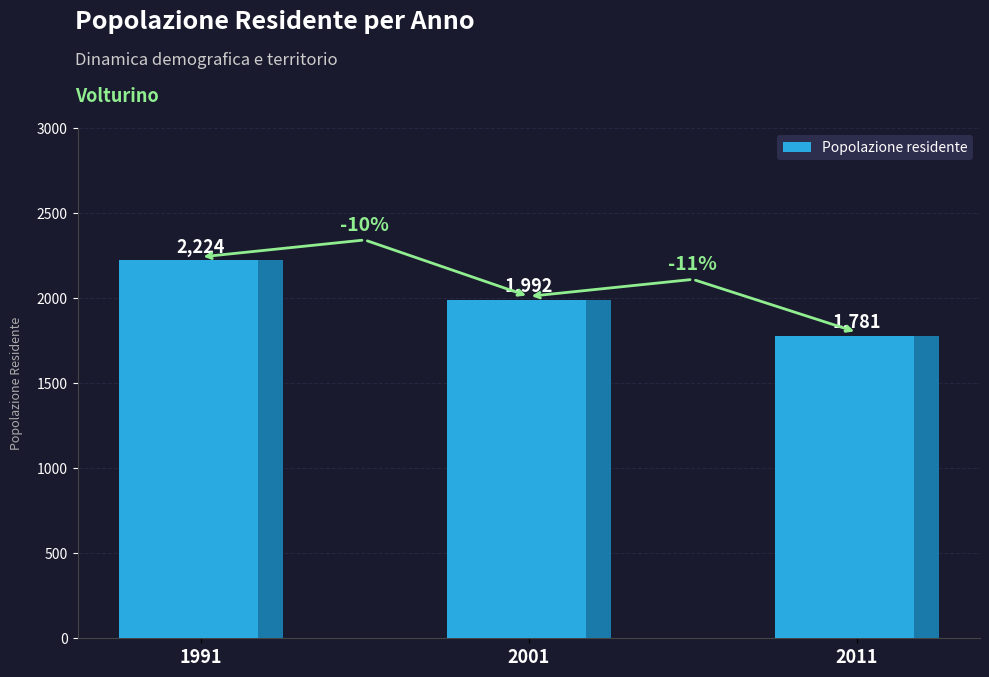

Reading left to right, list all the values displayed in this chart.

1991=2224	2001=1992	2011=1781